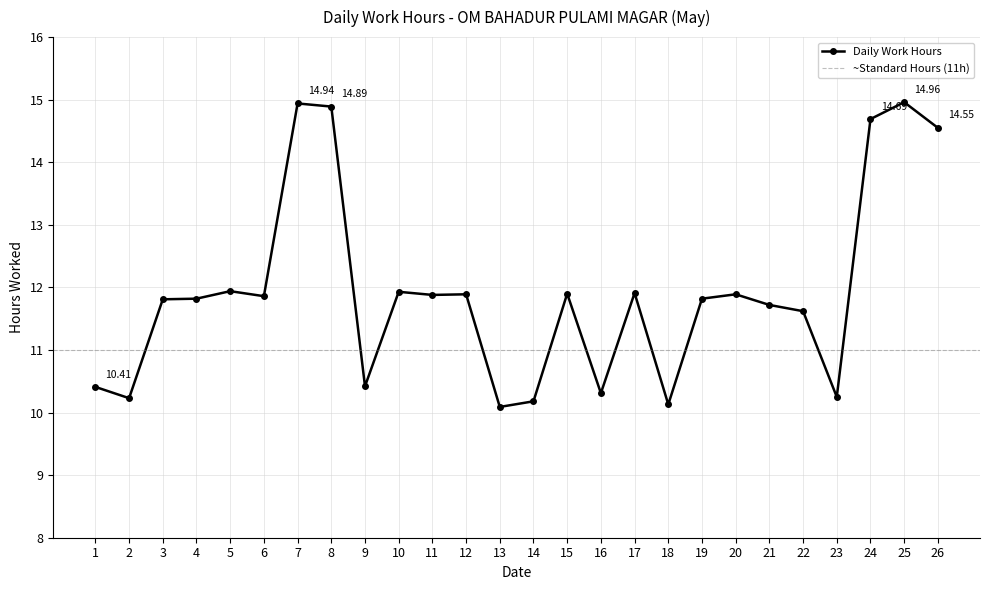

Where does the data first go above 11?

3